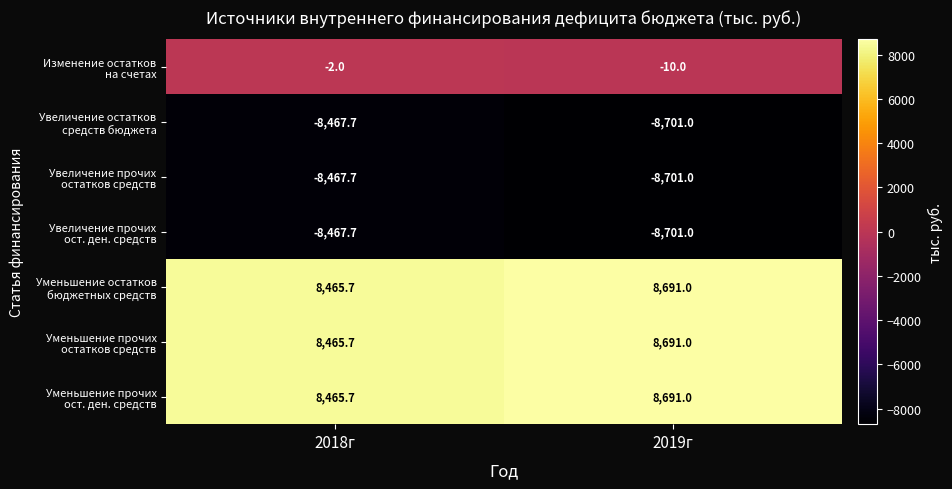

At which category does the chart reach its minimum across all series?

2019г